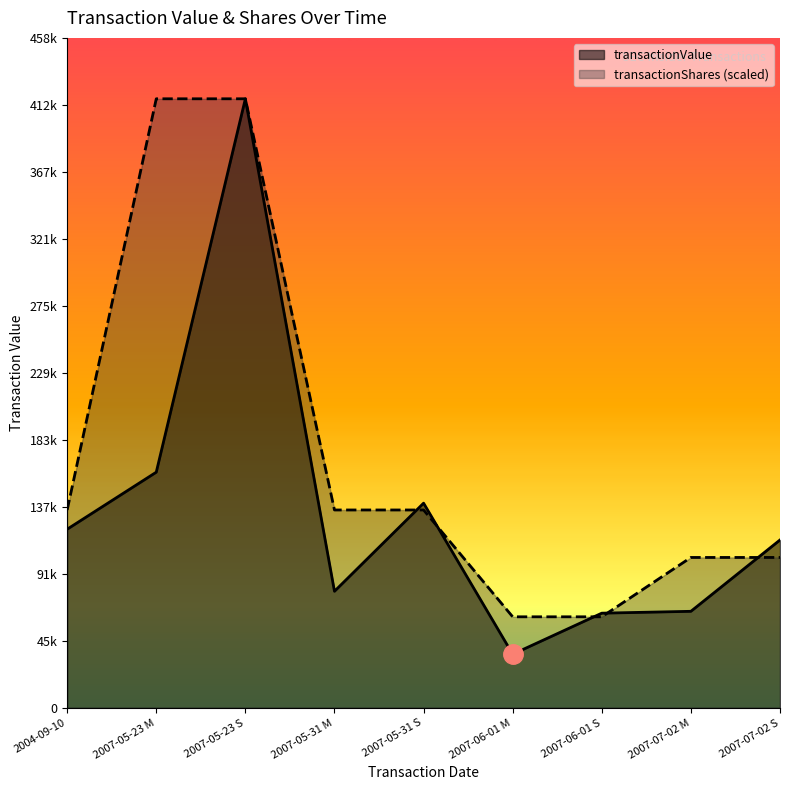

Where is transactionValue nearest to the value 226880?

2007-05-23 M